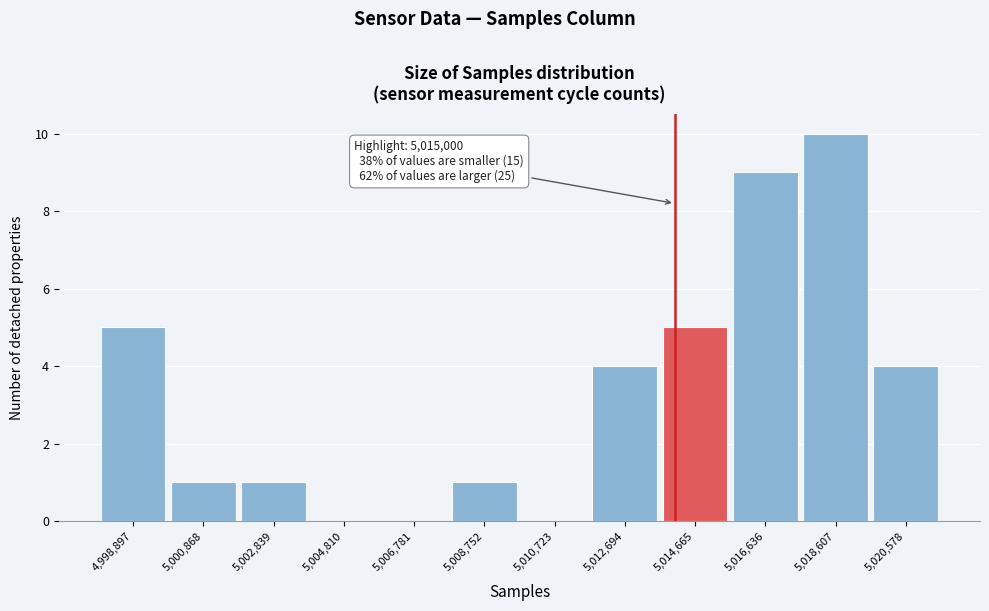

Reading left to right, list all the values displayed in this chart.

4,998,897=5	5,000,868=1	5,002,839=1	5,004,810=0	5,006,781=0	5,008,752=1	5,010,723=0	5,012,694=4	5,014,665=5	5,016,636=9	5,018,607=10	5,020,578=4